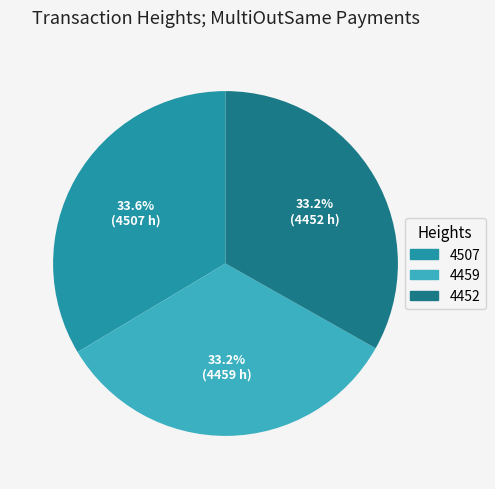

To the nearest percent, what portion does 4452 represent?

33%